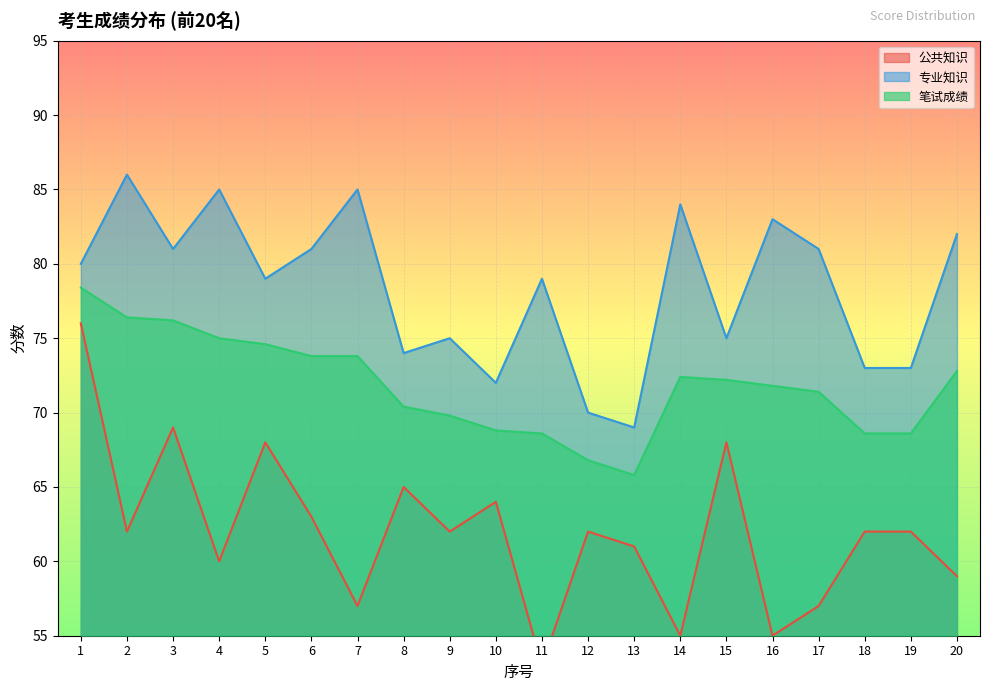

True or false: 专业知识 has more than 0 points higher than both neighbors.

True